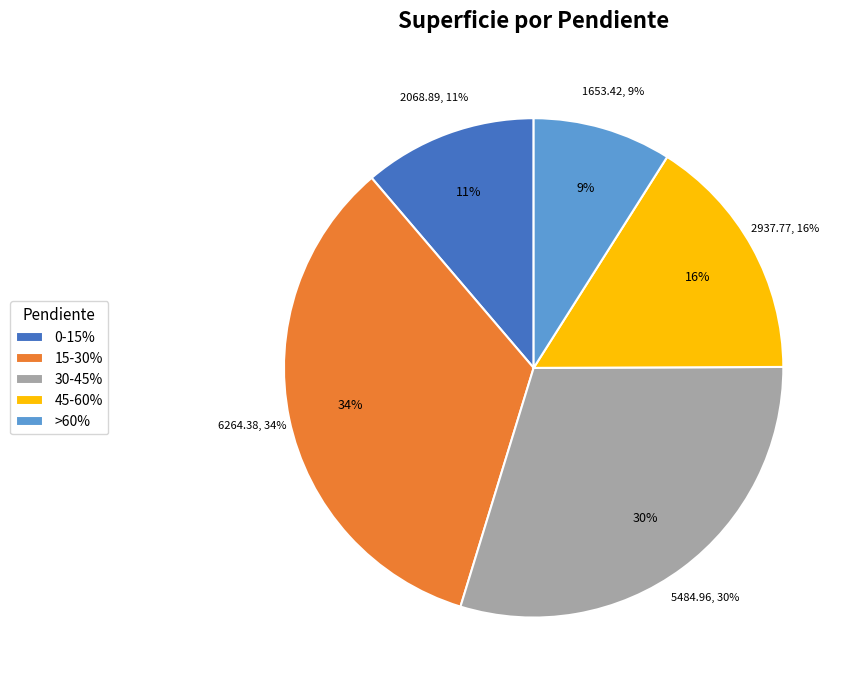

To the nearest percent, what is the average slice percentage?

20%